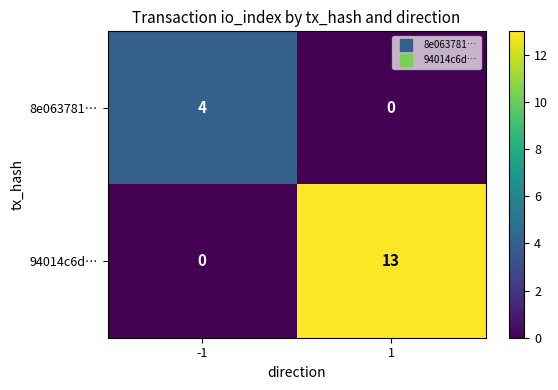

What is the highest value of the 8e063781… series?

4